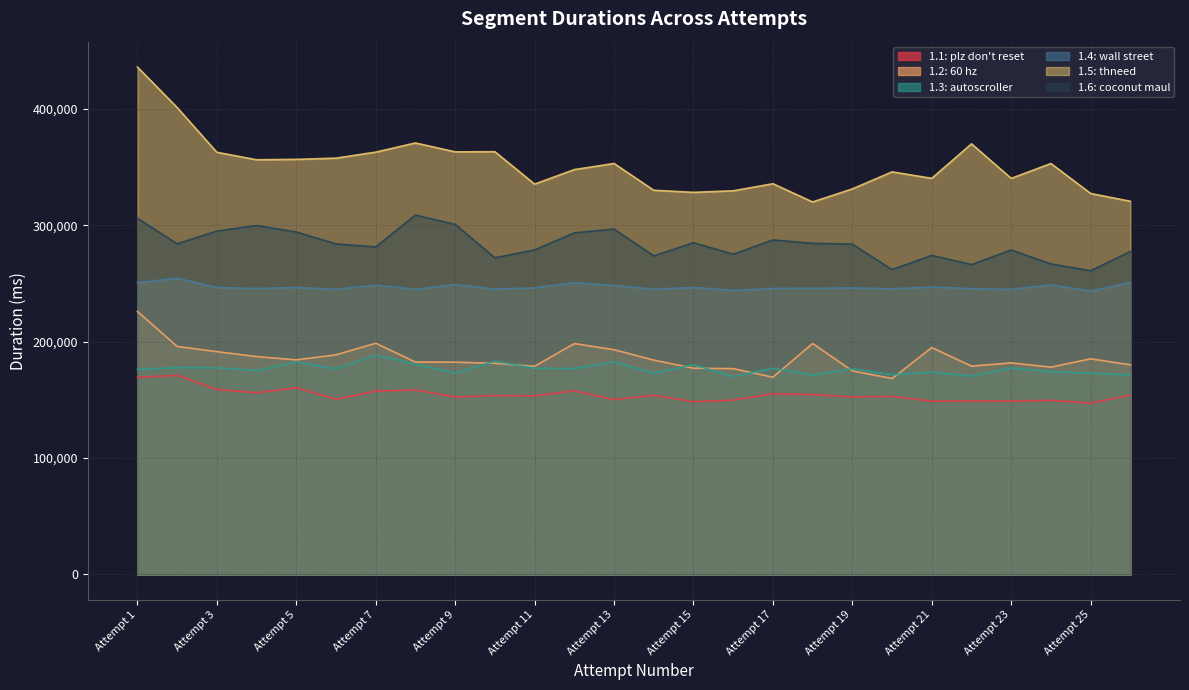

What is the difference between the maximum and minimum values in the 1.6: coconut maul series?

47821